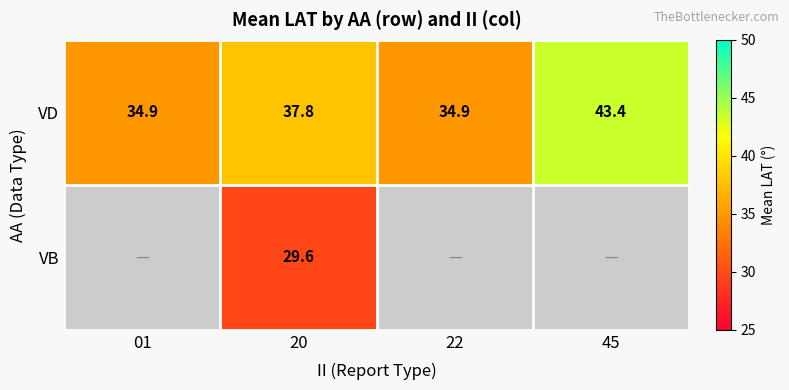

Rank the series at 20 from lowest to highest value.

VB, VD